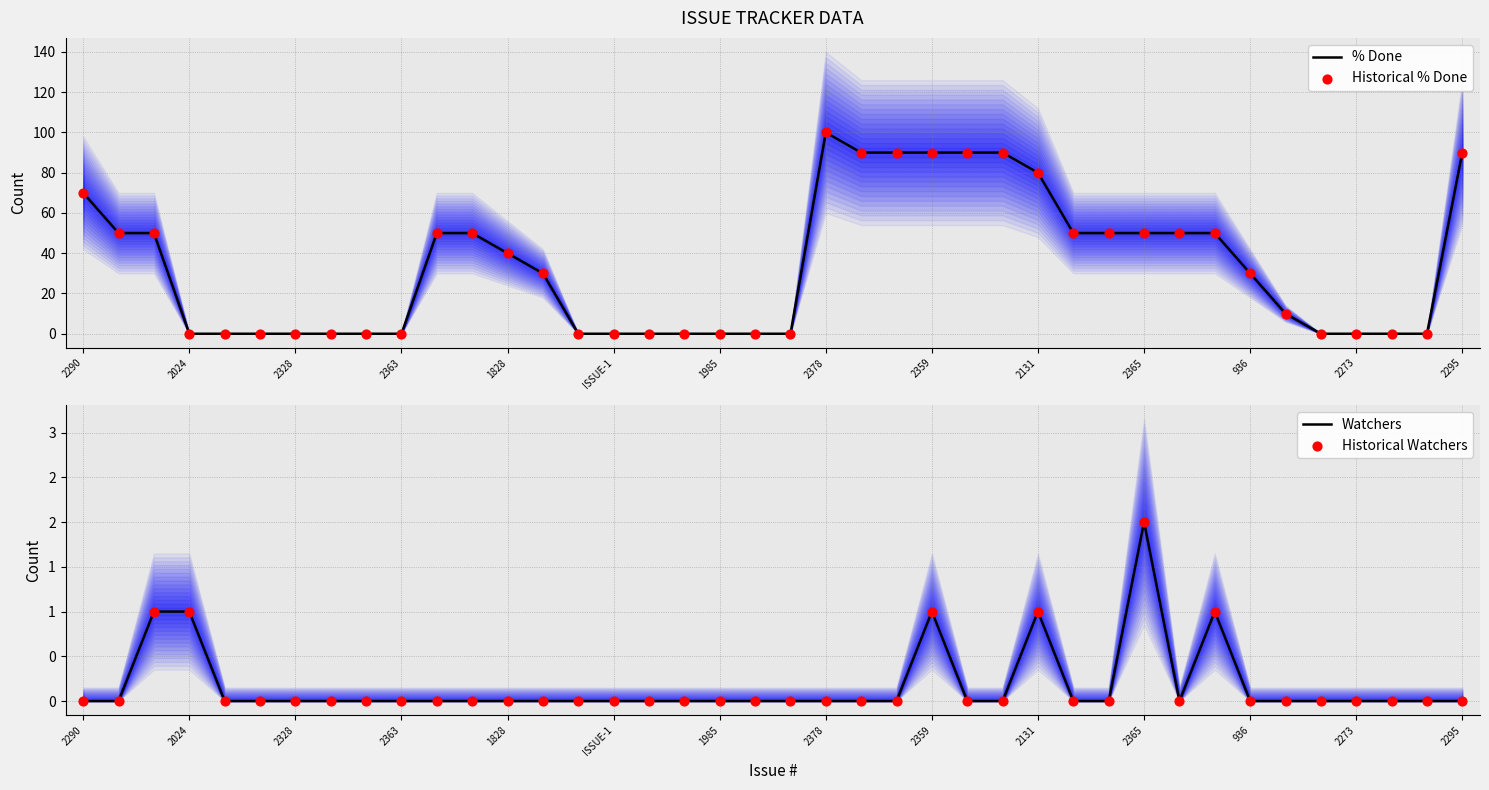

True or false: % Done has a value of 45 at 2273.

False